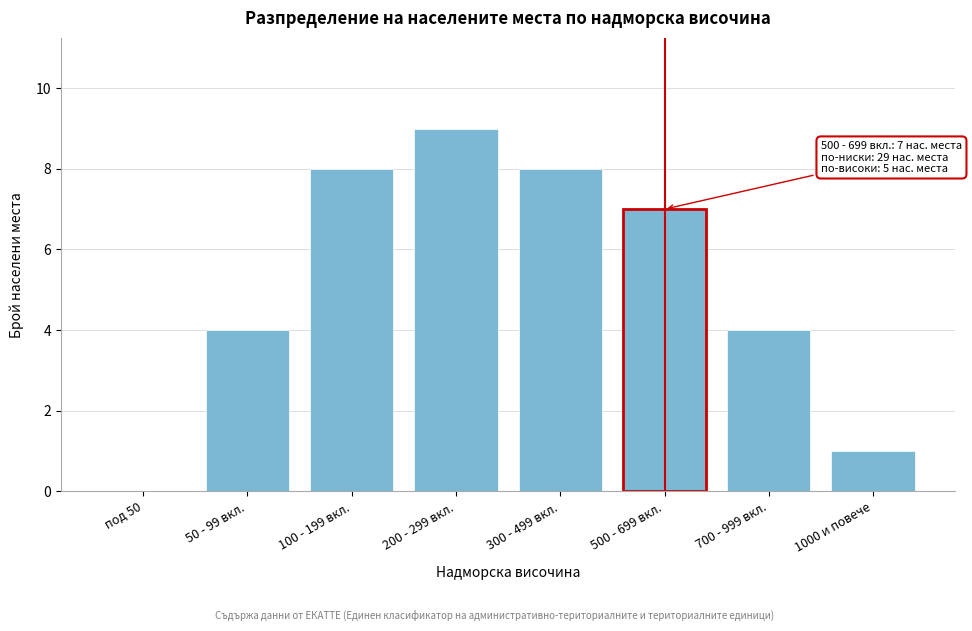

Reading left to right, extract all data points from this chart.

под 50=0	50 - 99 вкл.=4	100 - 199 вкл.=8	200 - 299 вкл.=9	300 - 499 вкл.=8	500 - 699 вкл.=7	700 - 999 вкл.=4	1000 и повече=1